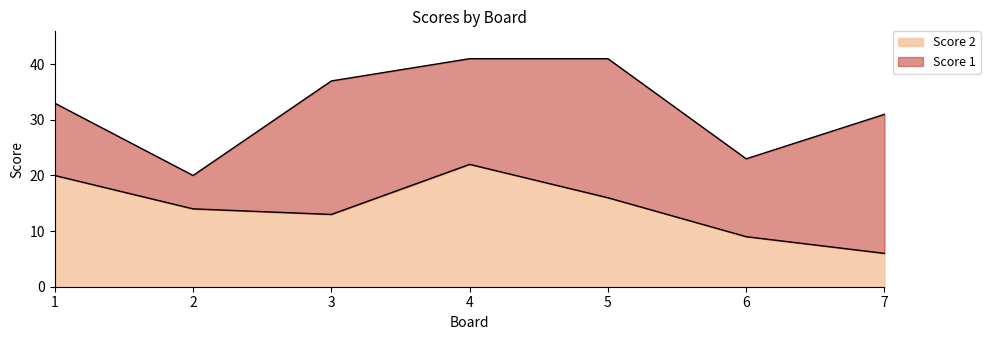

At which category does the chart reach its minimum across all series?

7